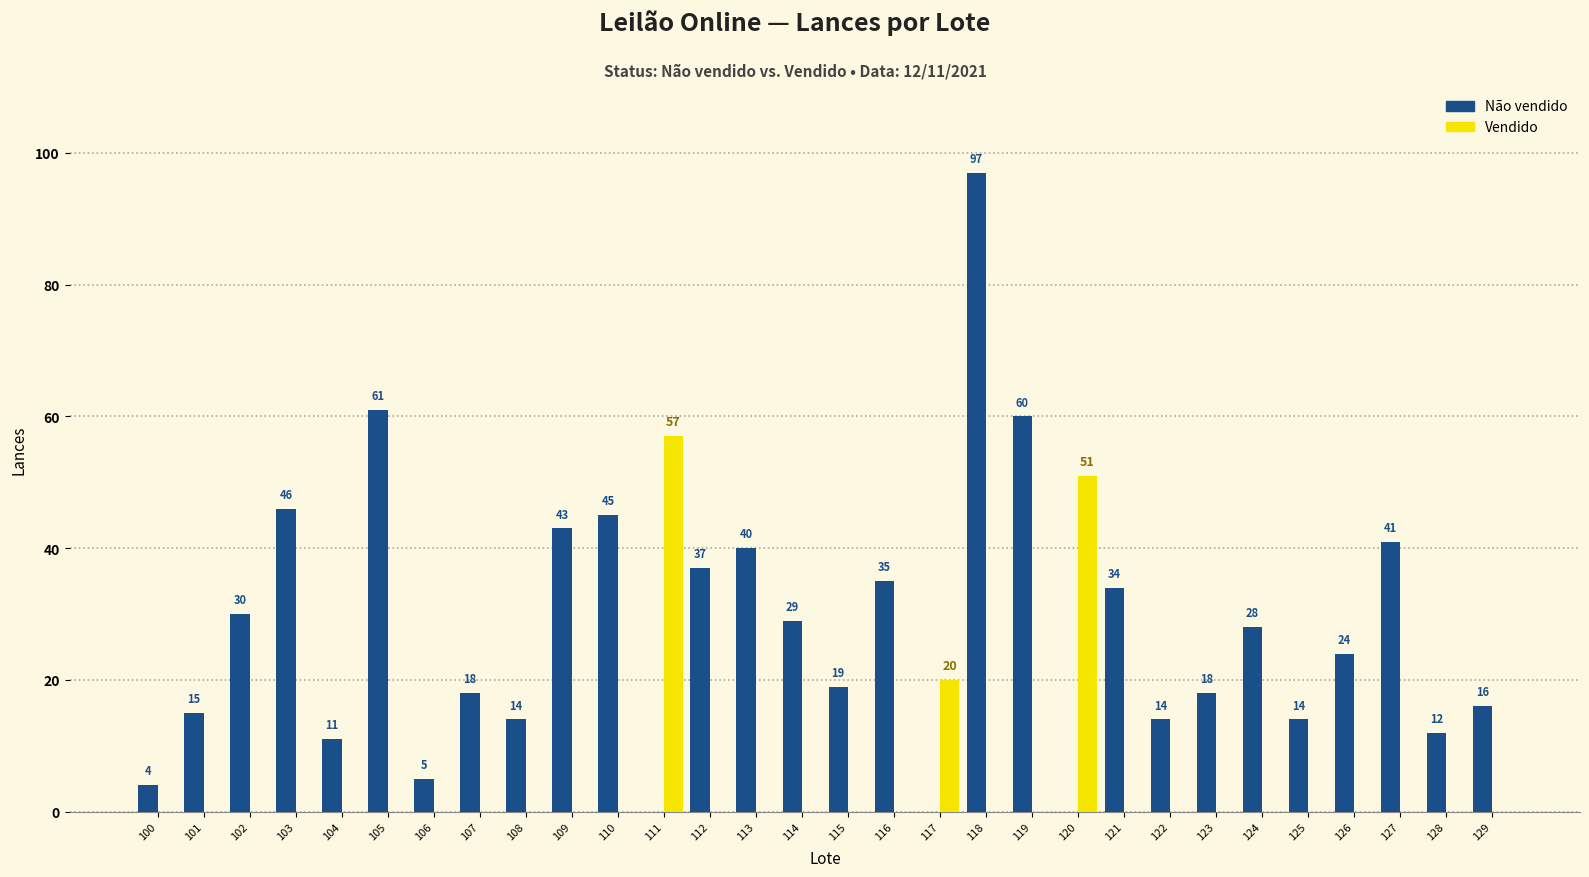

What is the total value across all series at 111?

57